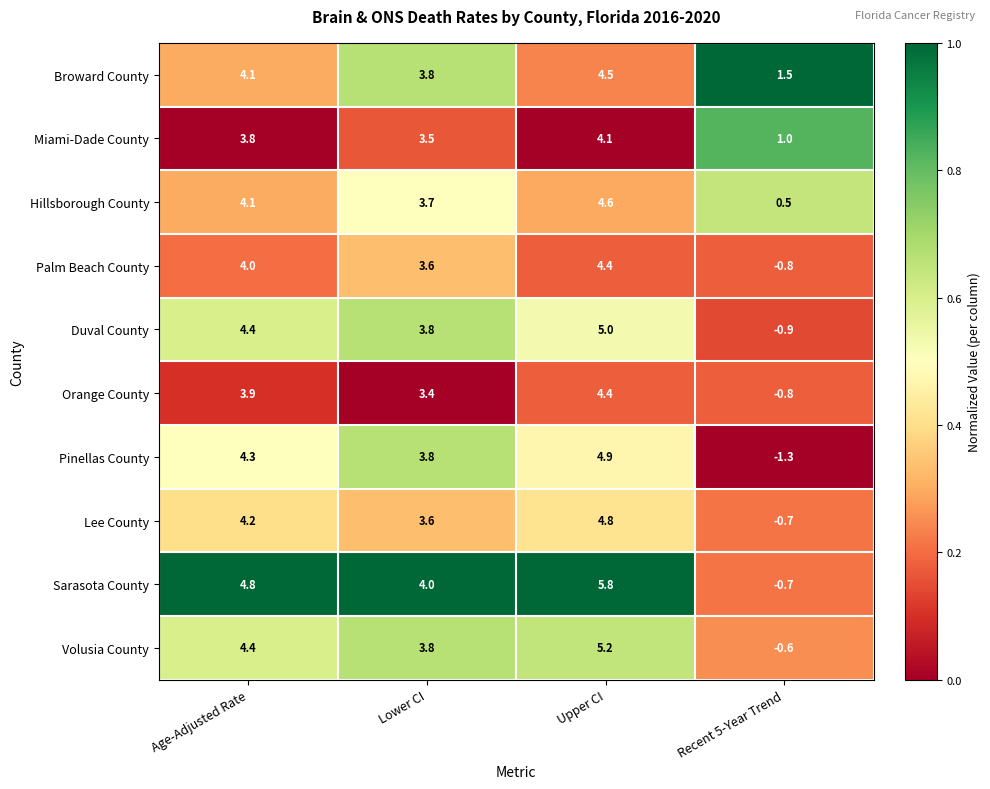

Which series has the widest spread of values?

Sarasota County